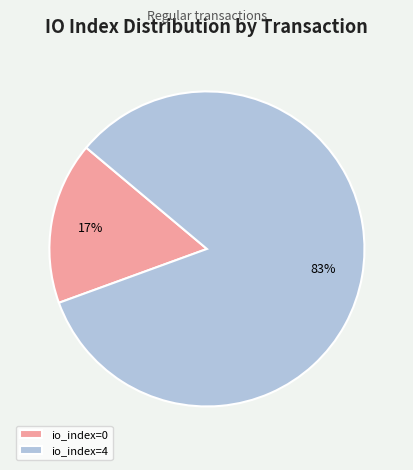

True or false: io_index=4 accounts for 75% of the total.

False